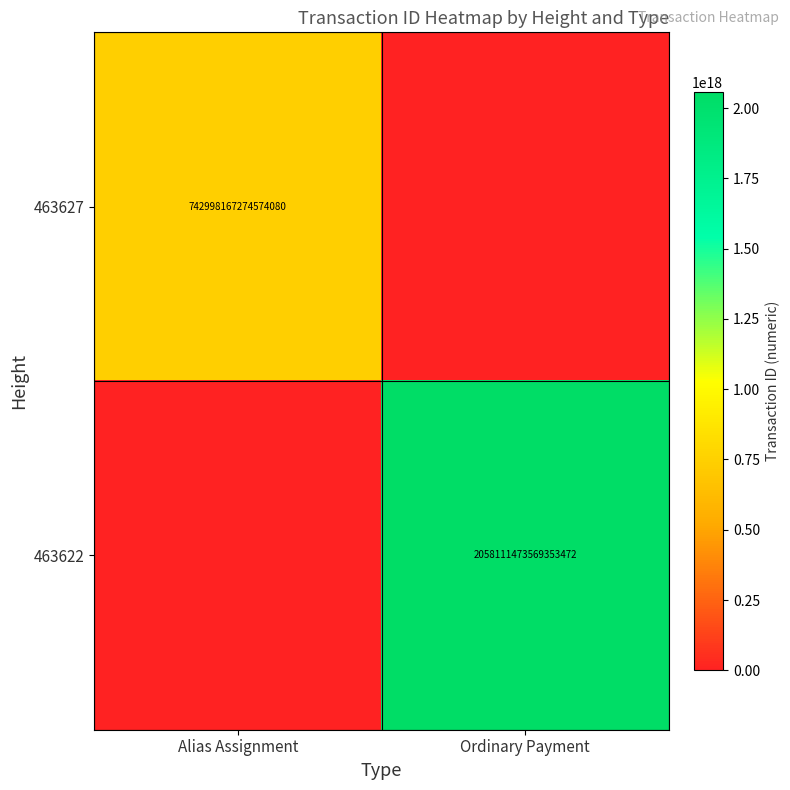

True or false: 463627 has a value of 252319558333287456 at Alias Assignment.

False